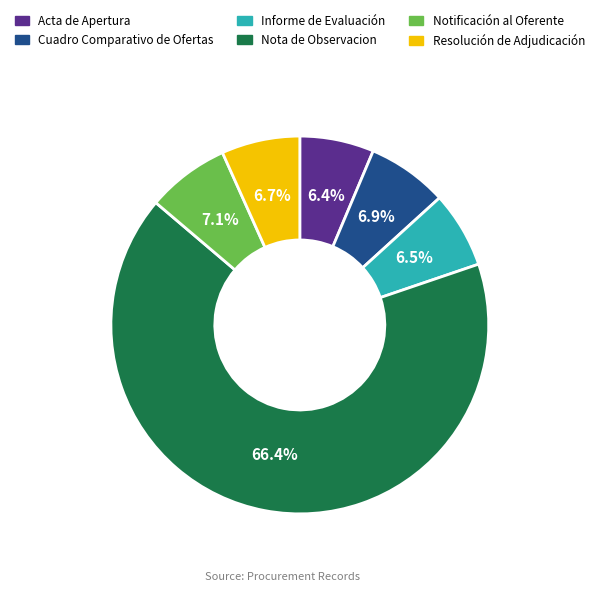

What portion of the pie excludes Cuadro Comparativo de Ofertas?

93.1%